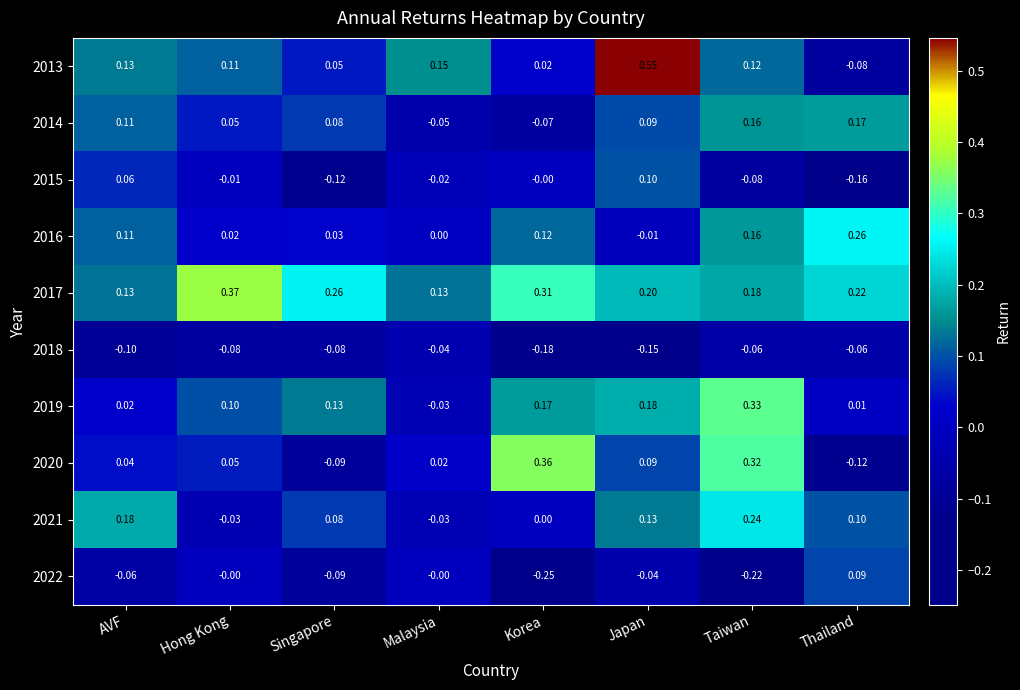

Which category has the highest value in the 2022 series?

Thailand